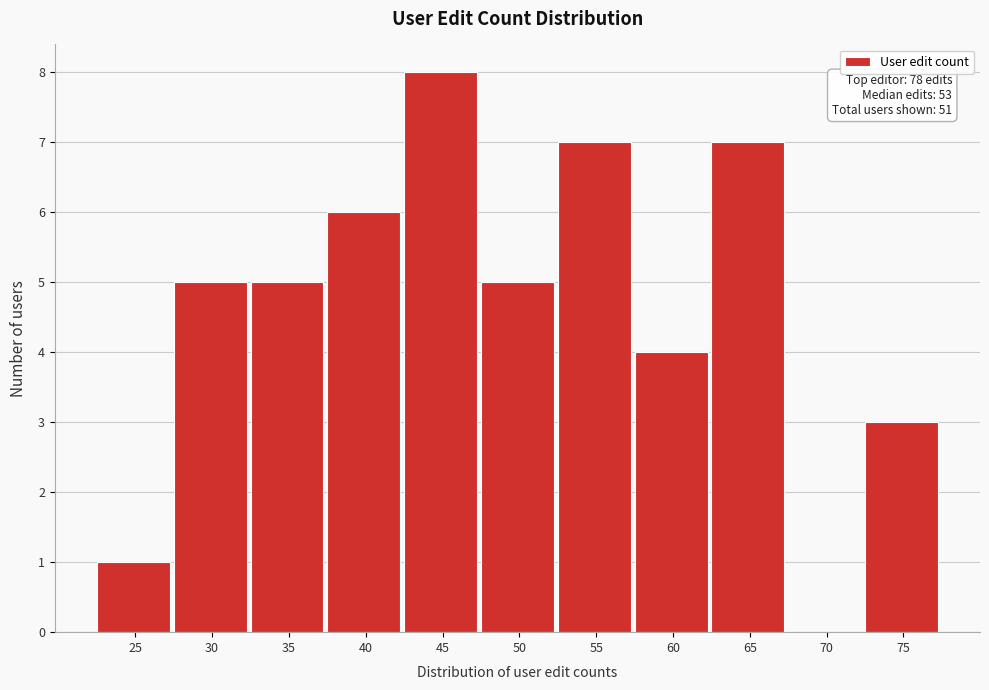

Reading left to right, extract all data points from this chart.

25=1	30=5	35=5	40=6	45=8	50=5	55=7	60=4	65=7	70=0	75=3